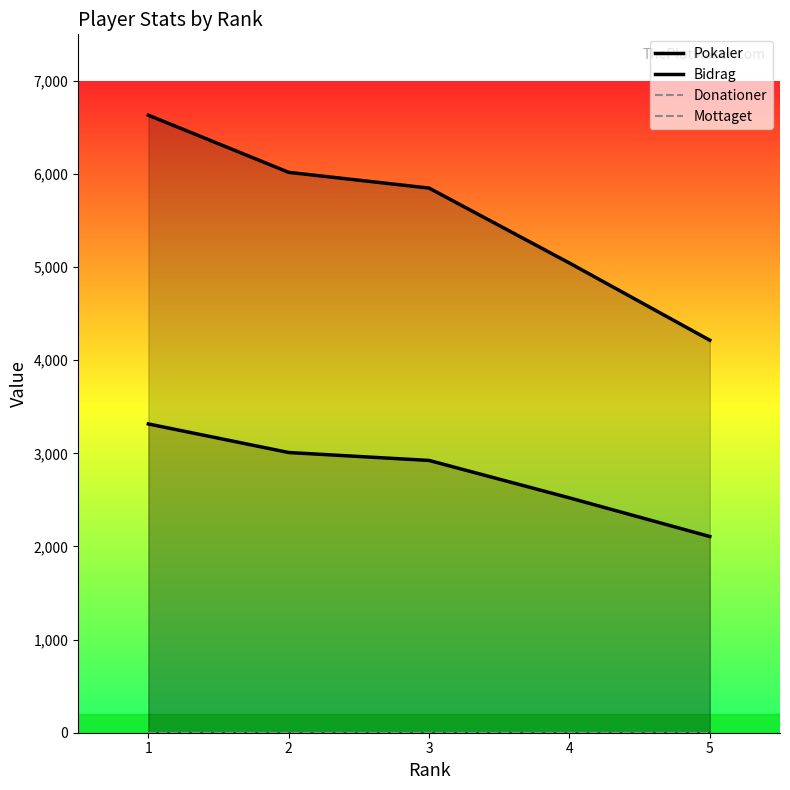

Count the number of categories in the chart.

5